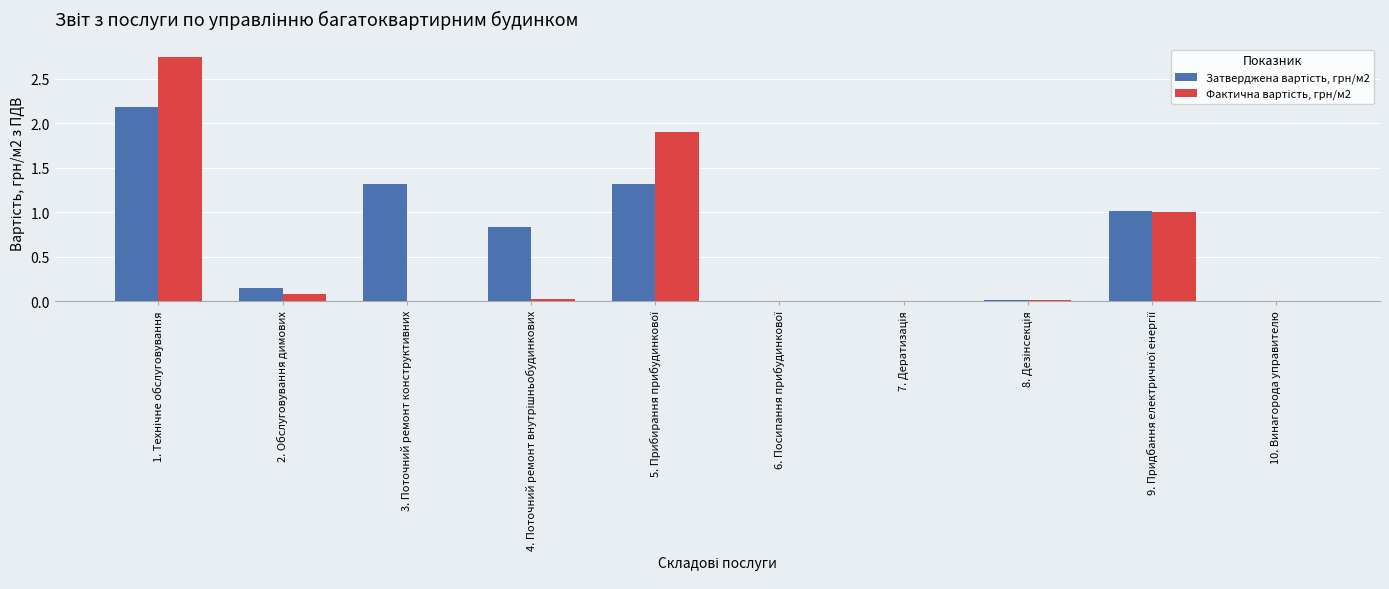

What is the difference between the maximum and minimum values in the Фактична вартість, грн/м2 series?

2.8